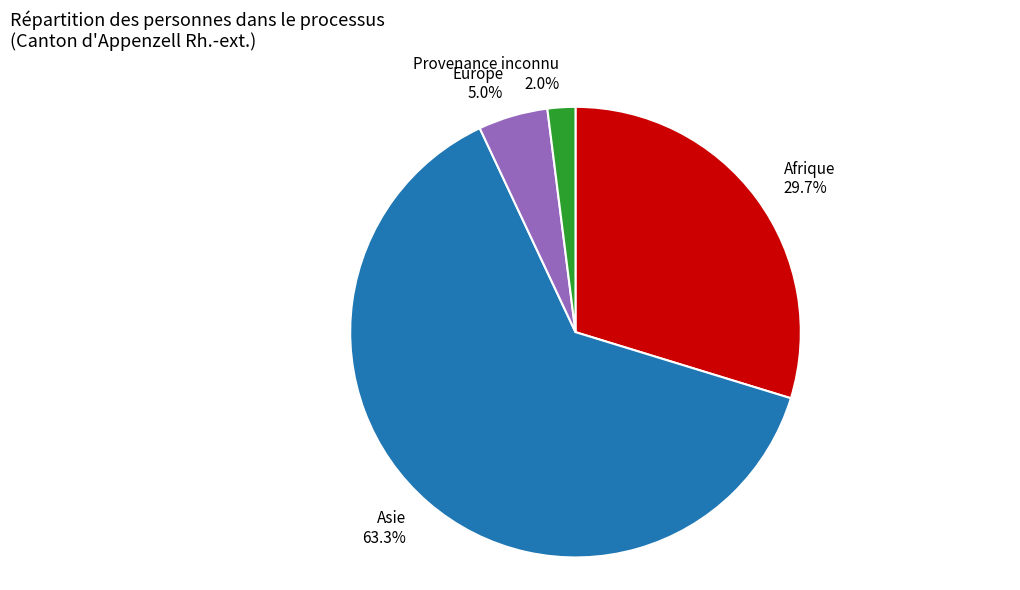

What is the majority slice?

Asie